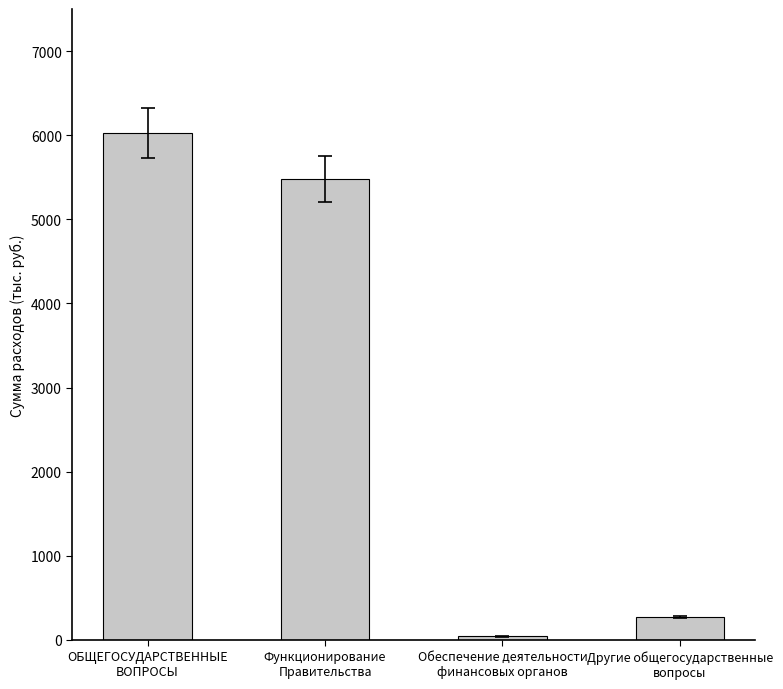

At which label is the value closest to 3033?

Функционирование
Правительства